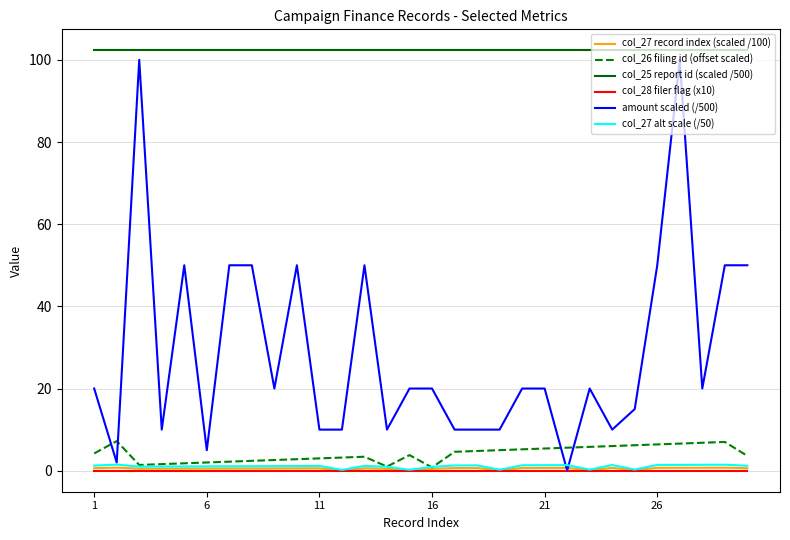

How many lines are shown in the chart?

6